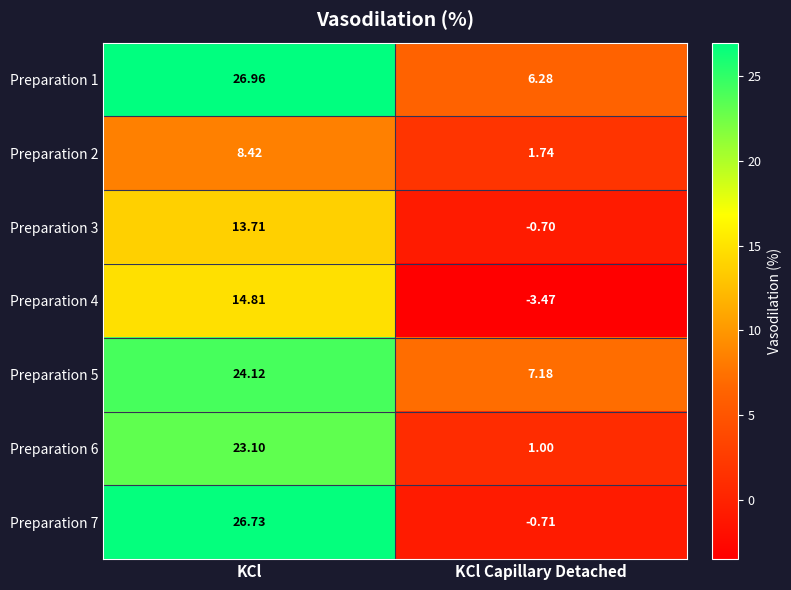

How many series are shown in this chart?

7